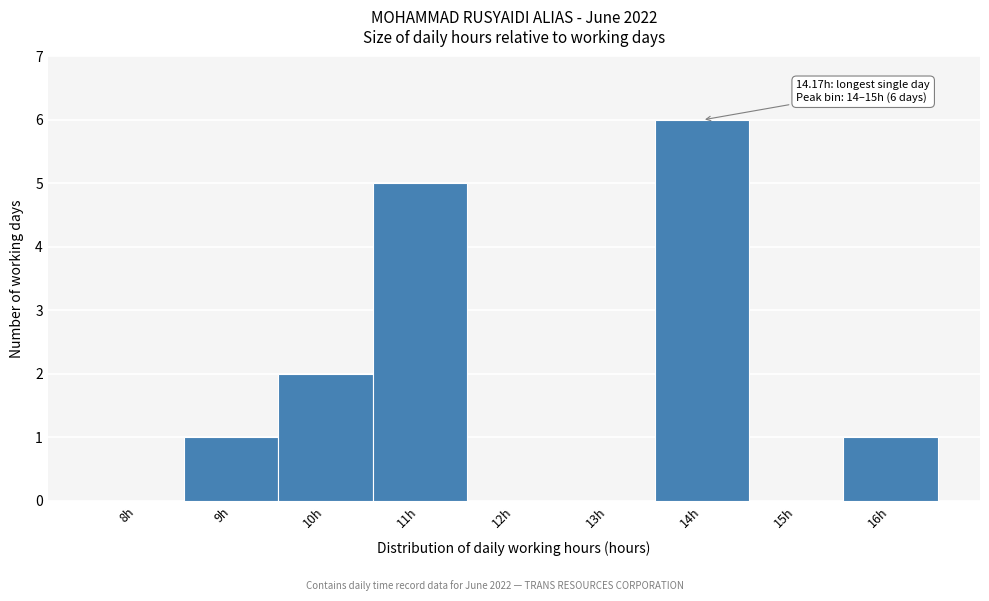

Reading left to right, extract all data points from this chart.

8h=0	9h=1	10h=2	11h=5	12h=0	13h=0	14h=6	15h=0	16h=1